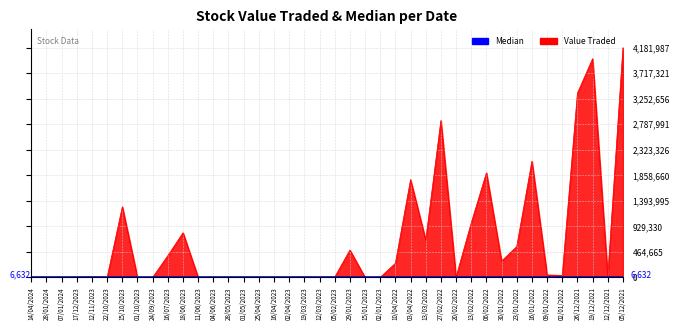

Reading left to right, list all the values displayed in this chart.

14/04/2024=916	28/01/2024=1474	07/01/2024=24	17/12/2023=414	12/11/2023=7250	22/10/2023=1251	15/10/2023=1285691	01/10/2023=100	24/09/2023=175	16/07/2023=395961	18/06/2023=812477	11/06/2023=260	04/06/2023=91	28/05/2023=181	01/05/2023=1755	25/04/2023=813	16/04/2023=1710	02/04/2023=1710	19/03/2023=4014	12/03/2023=170	05/02/2023=5692	29/01/2023=497712	15/01/2023=519	02/01/2023=891	10/04/2022=257153	03/04/2022=1779901	13/03/2022=678839	27/02/2022=2857495	20/02/2022=6014	13/02/2022=991906	06/02/2022=1904242	30/01/2022=297276	23/01/2022=561171	16/01/2022=2116253	09/01/2022=44054	02/01/2022=37173	26/12/2021=3353783	19/12/2021=3981698	12/12/2021=14672	05/12/2021=4181987